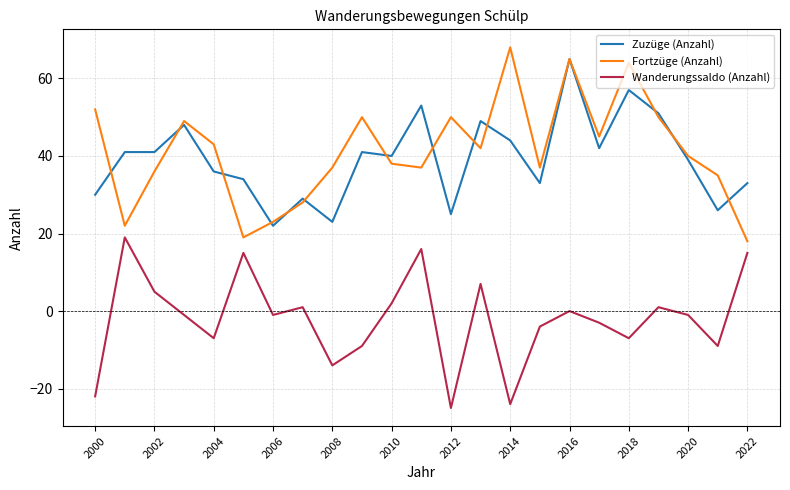

What is the difference between the maximum and second lowest values in the Wanderungssaldo (Anzahl) series?

43